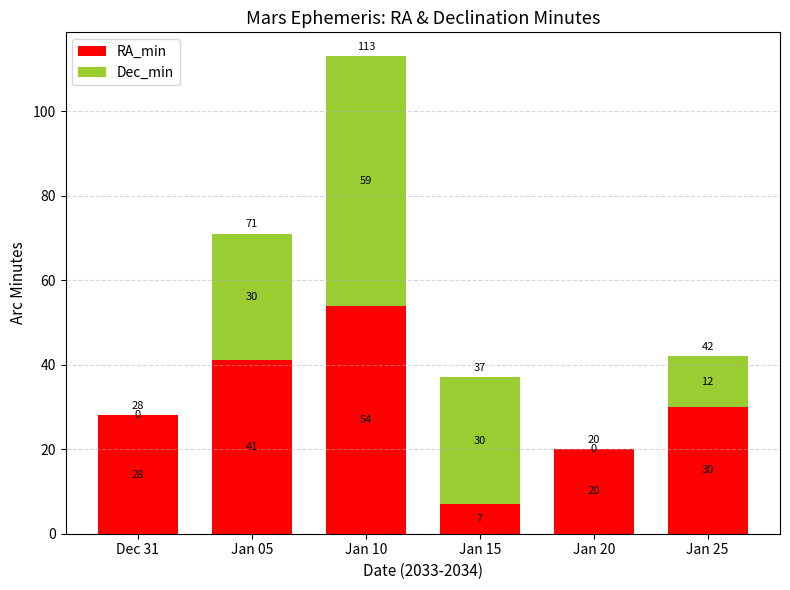

What is the difference between the RA_min values at Dec 31 and Jan 15?

21